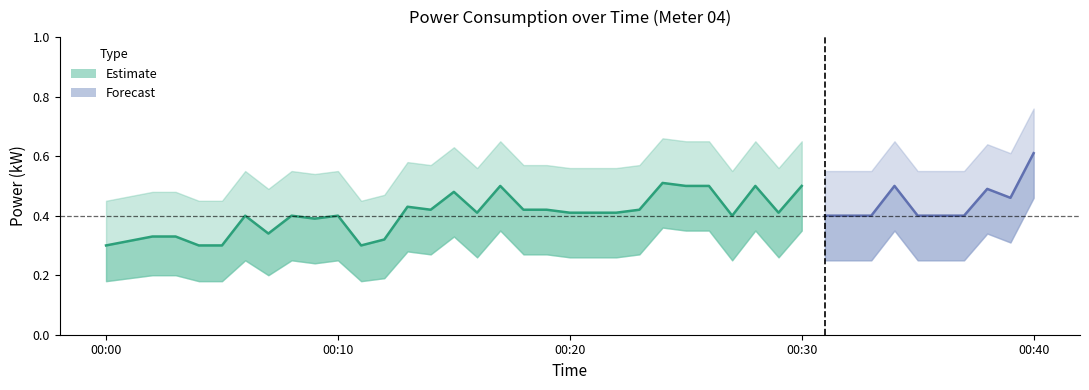

The power_upper series shows 0.5 at 00:00. True or false?

True